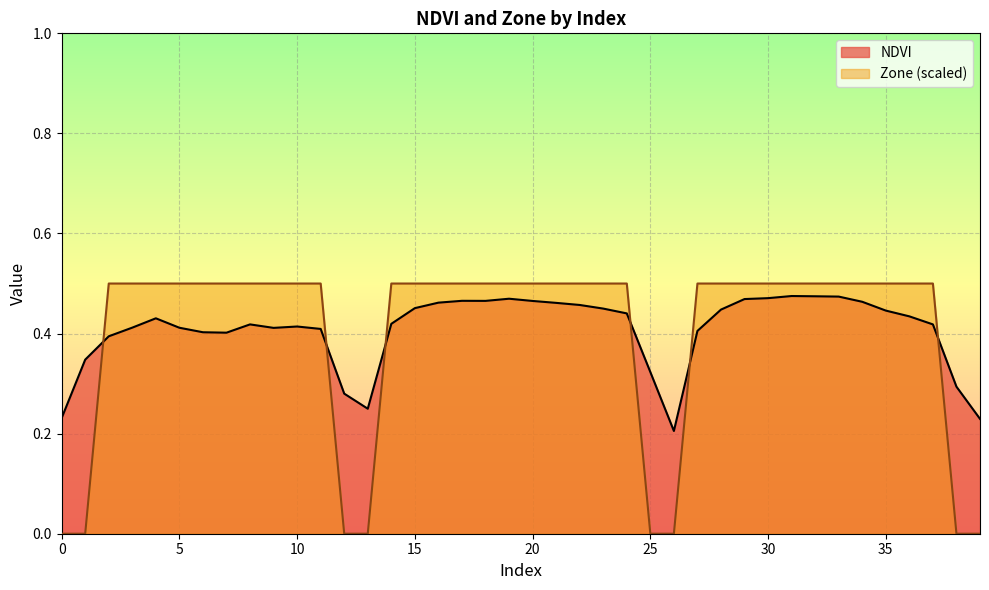

Rank the categories by Zone value from highest to lowest.

2, 3, 4, 5, 6, 7, 8, 9, 10, 11, 14, 15, 16, 17, 18, 19, 20, 21, 22, 23, 24, 27, 28, 29, 30, 31, 32, 33, 34, 35, 36, 37, 0, 1, 12, 13, 25, 26, 38, 39